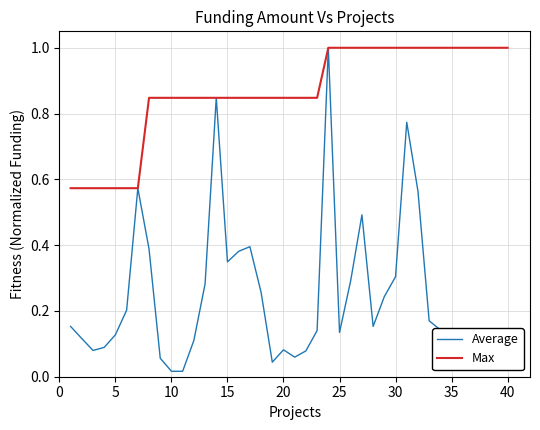

List the series in order of their overall mean, lowest first.

Average, Max